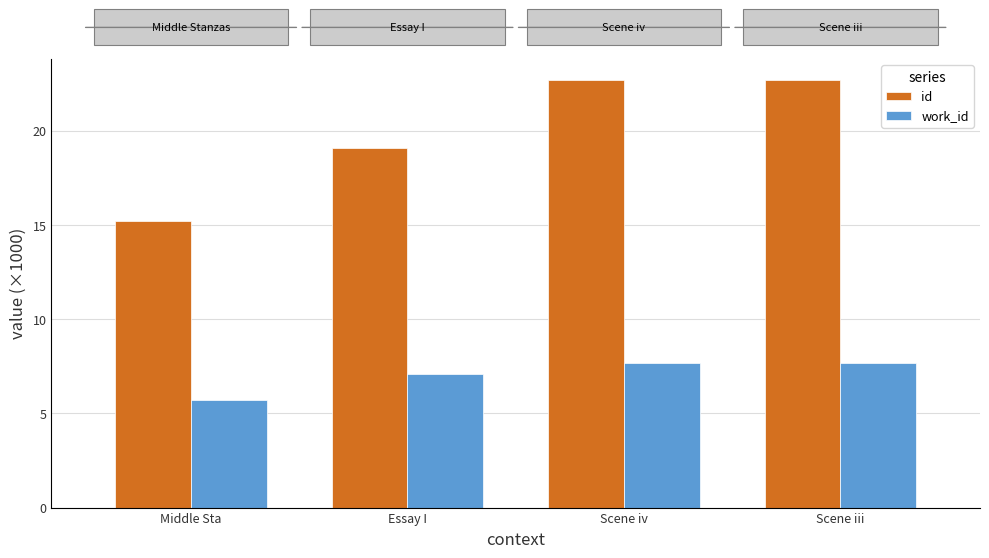

What is the sum of all id values?

79.7